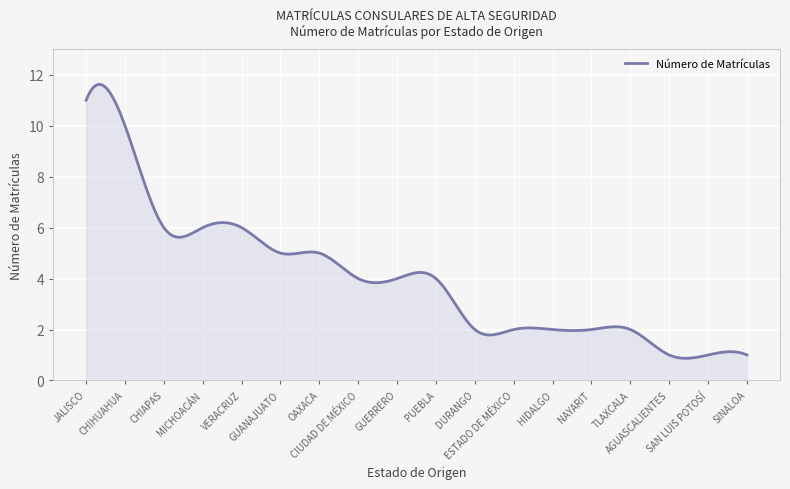

What is the minimum value shown in the chart?

0.9